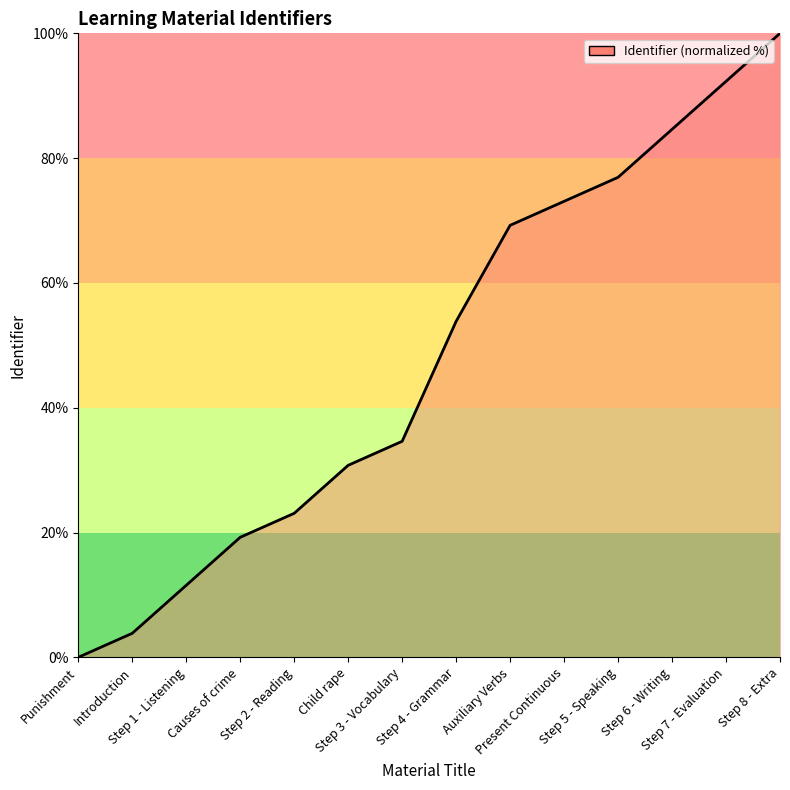

What is the greatest value displayed?

100.0